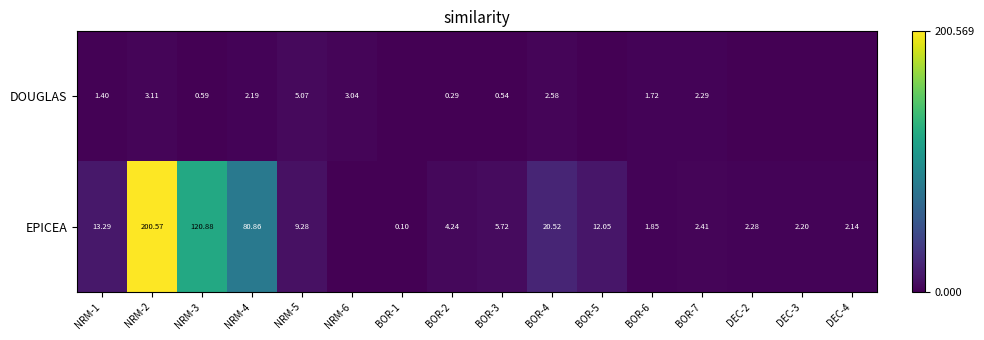

Between NRM-2 and NRM-4, which is larger?

NRM-2